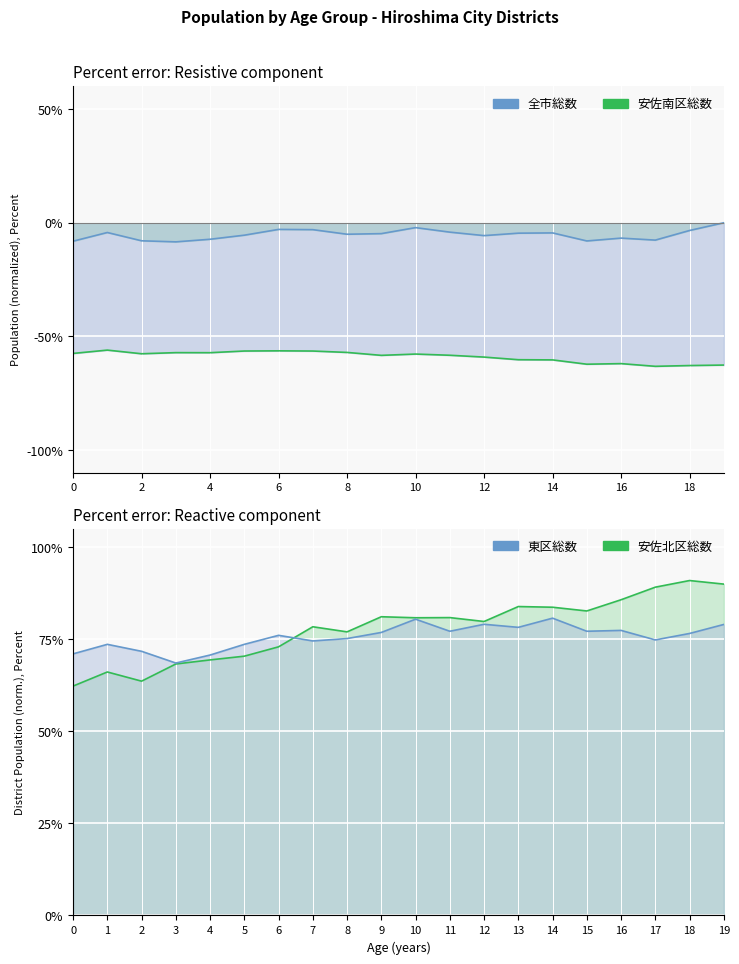

What is the sum of the 安佐北区総数_line values at 13 and 12?

163.8